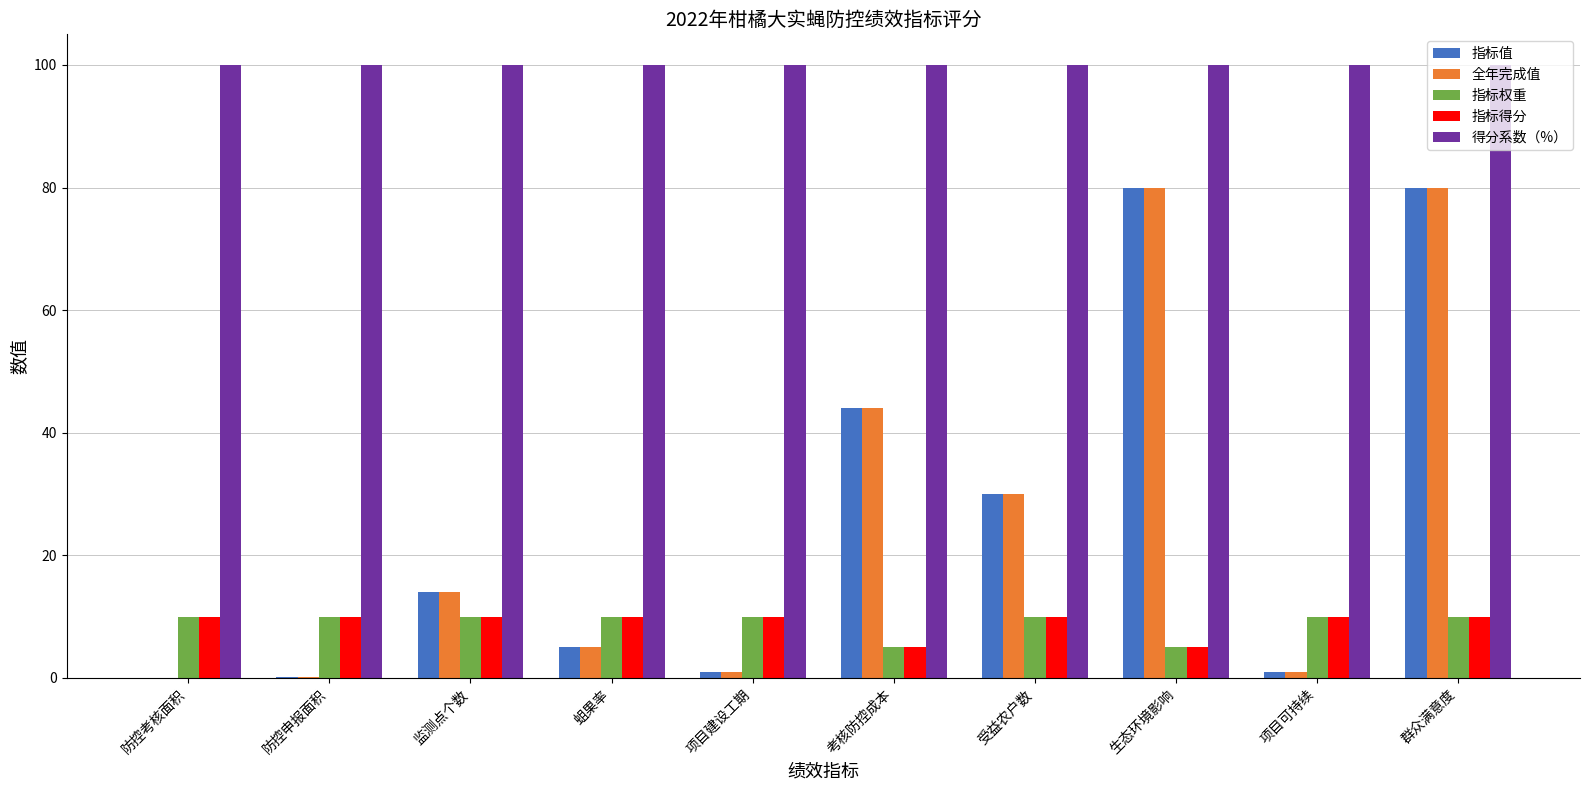

Where is 指标值 nearest to the value 40?

考核防控成本